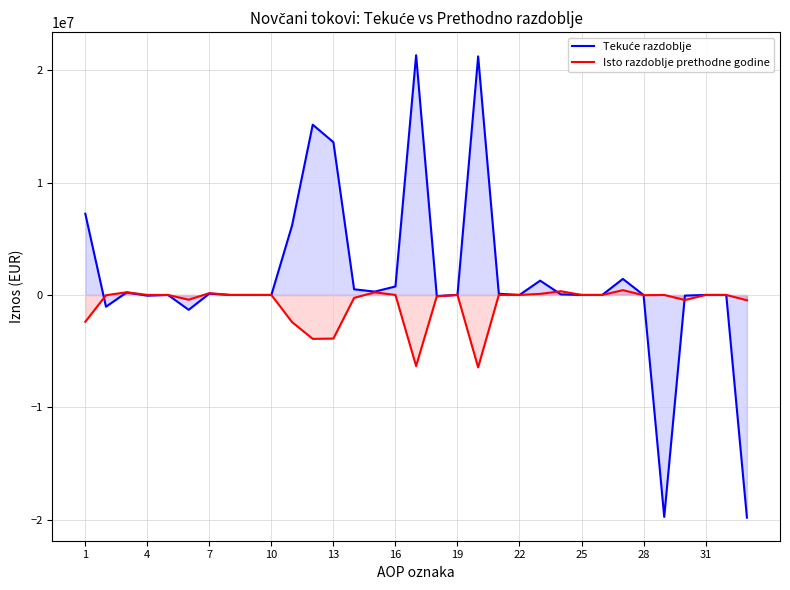

What is the maximum value shown in the chart?

21337620